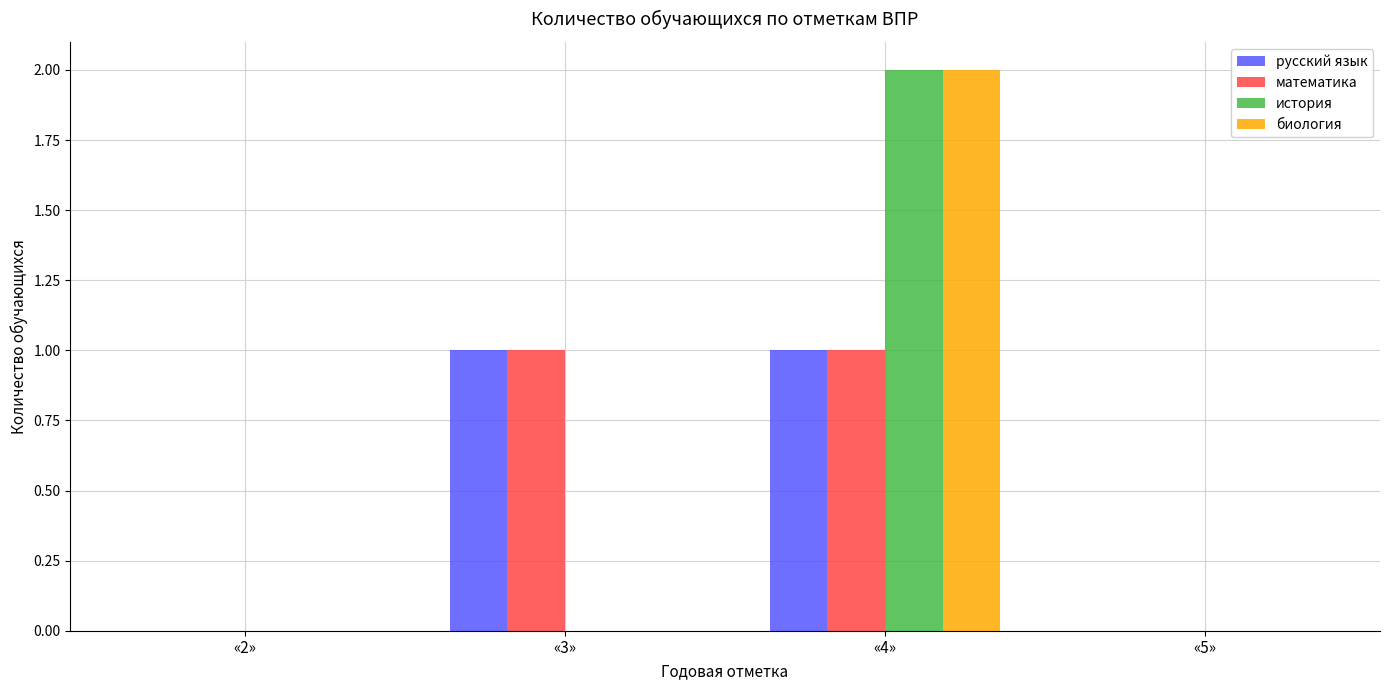

At which category is the sum across all series the highest?

«4»